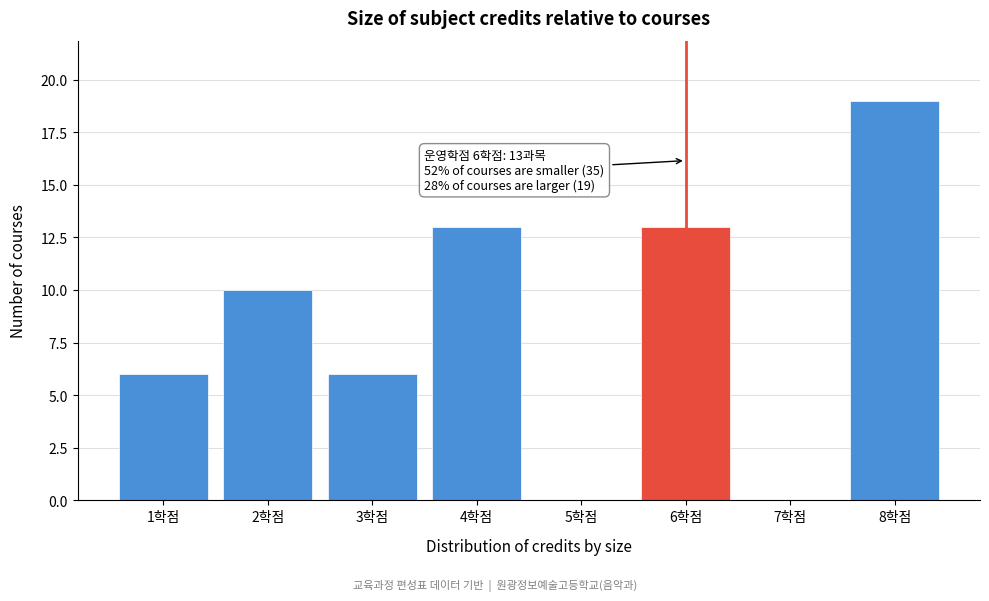

Reading left to right, transcribe all the data shown in this chart.

1학점=6	2학점=10	3학점=6	4학점=13	5학점=0	6학점=13	7학점=0	8학점=19